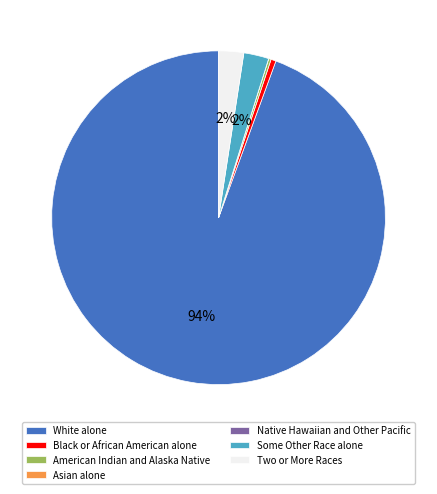

Combined, do Black or African American alone and White alone account for over 50%?

Yes